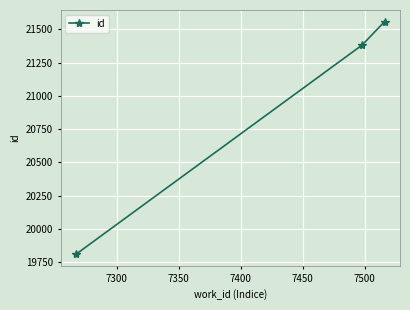

What is the smallest value displayed?

19810